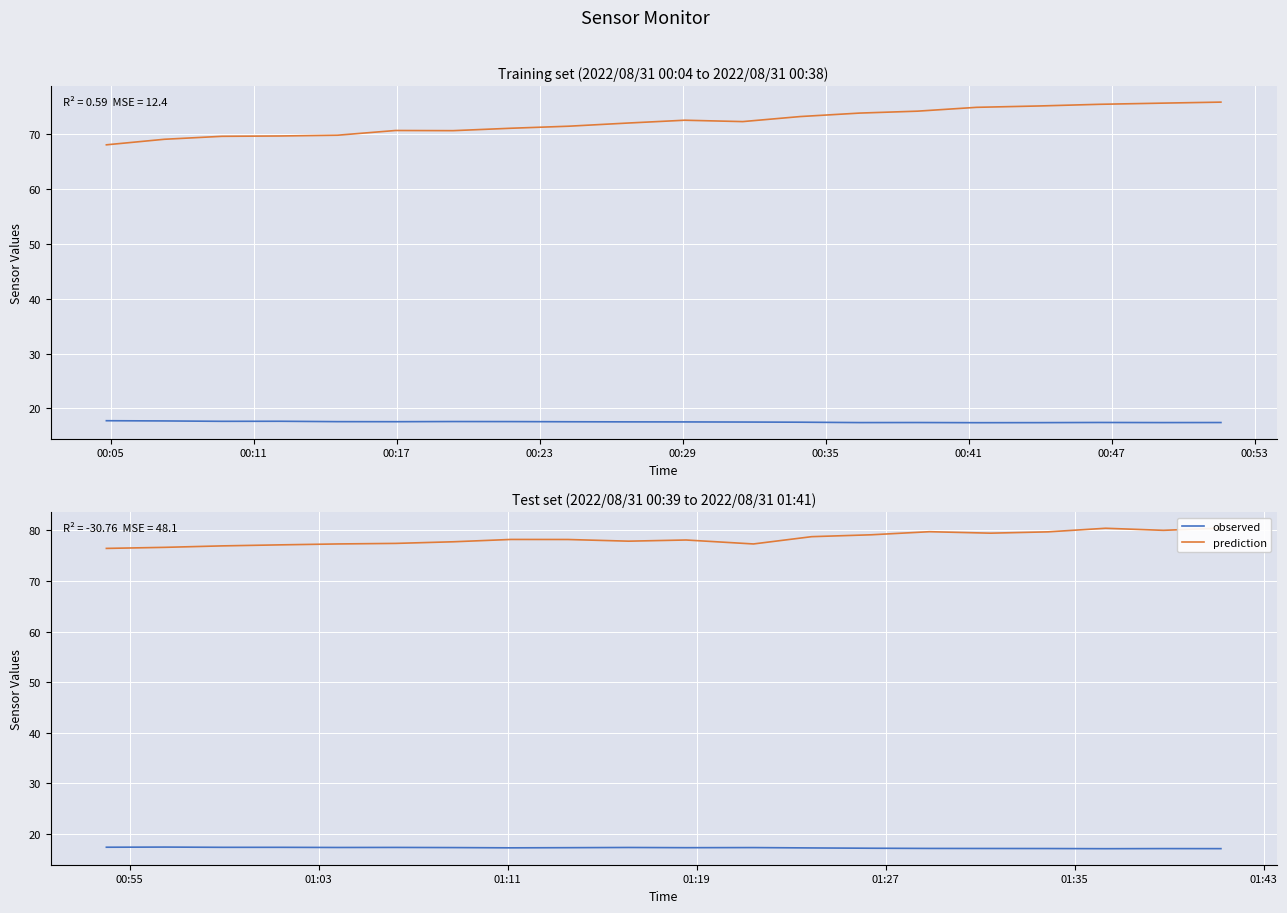

What is the minimum value for observed?

17.1